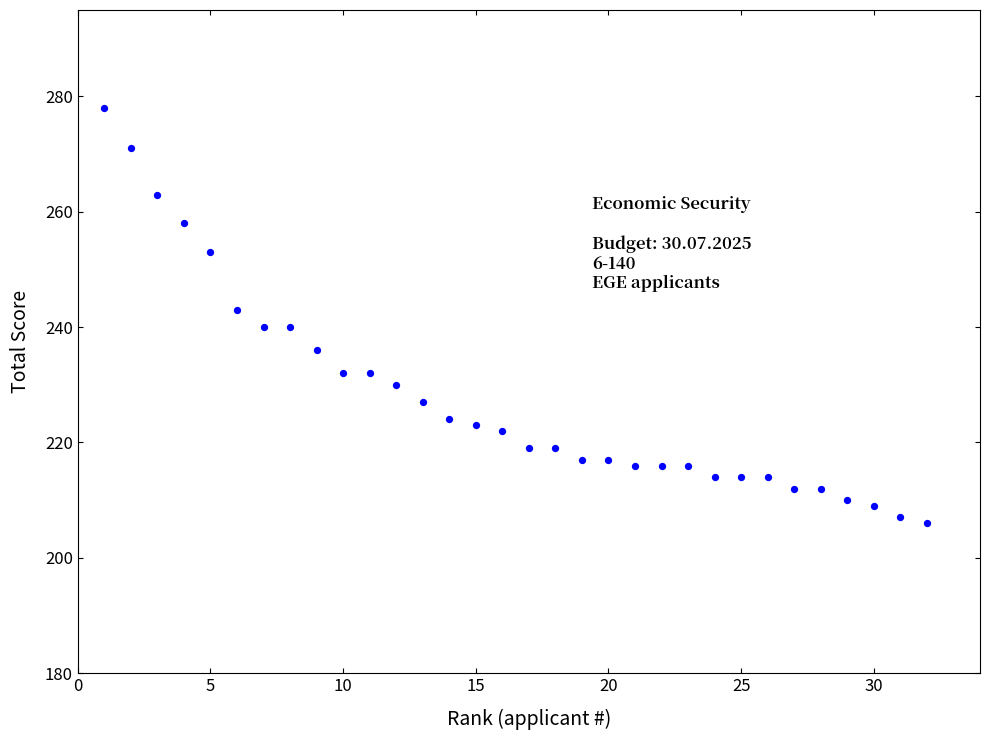

What is the range of X values (max minus min)?

31